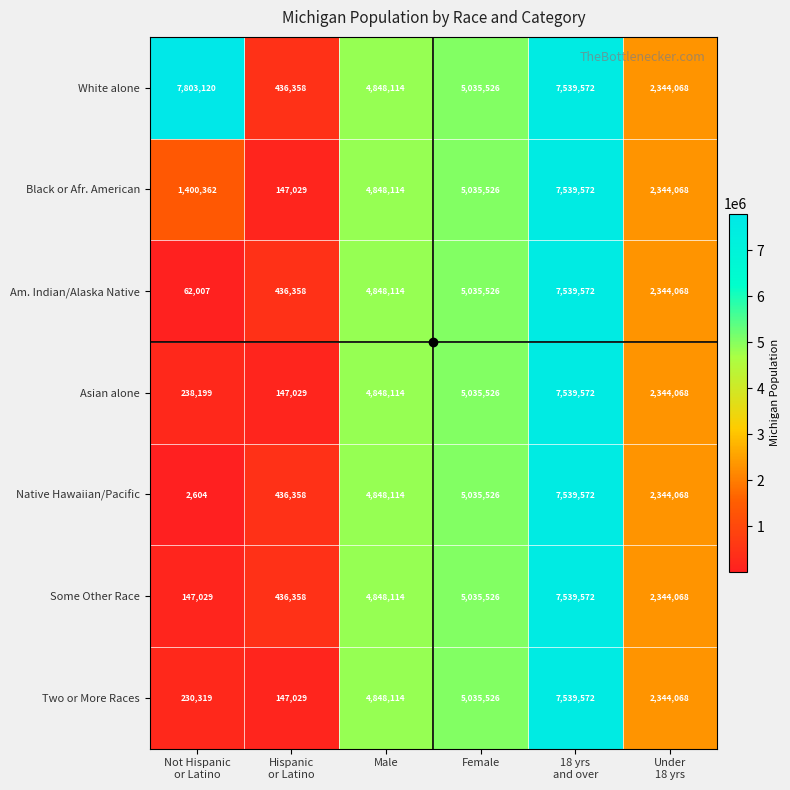

What is the total value across all series at Not Hispanic
or Latino?

9883640